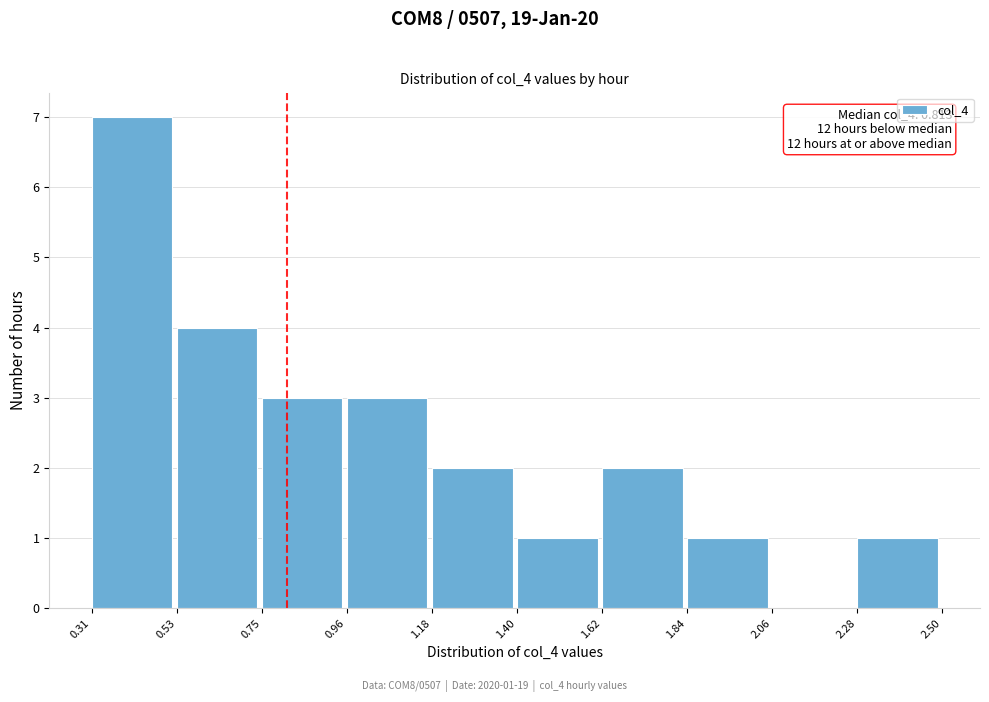

Which range on the x-axis has the tallest bar?

0.31 to 0.53